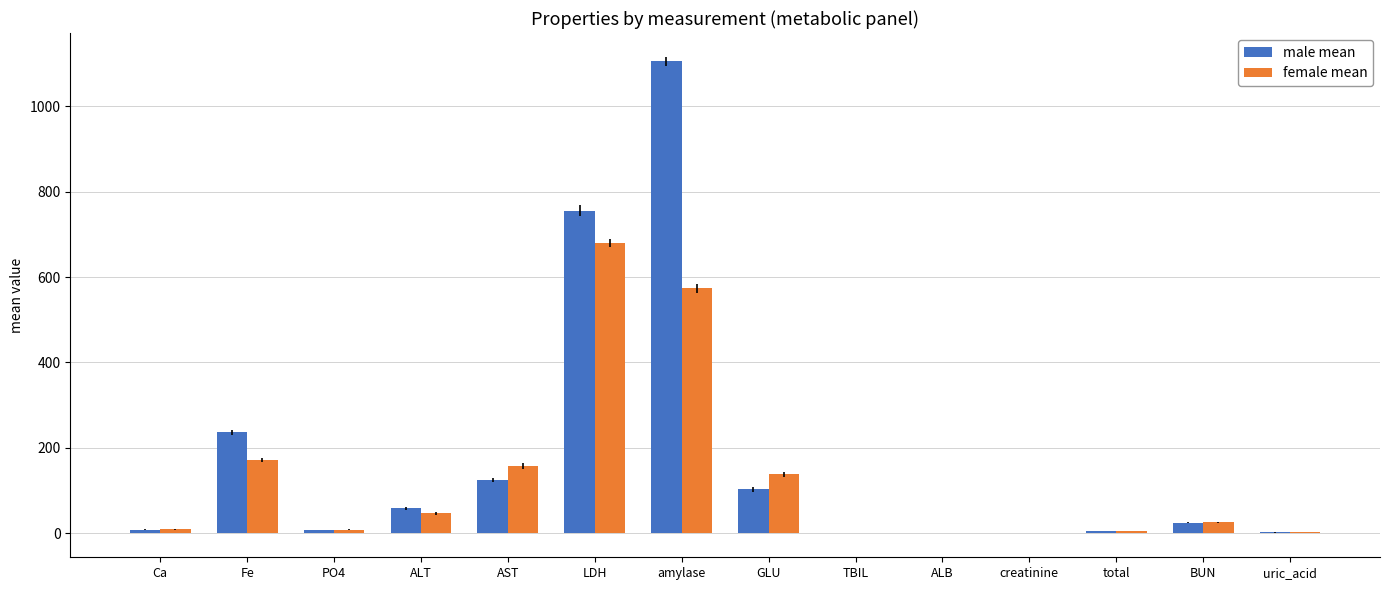

At which category is the sum across all series the highest?

amylase